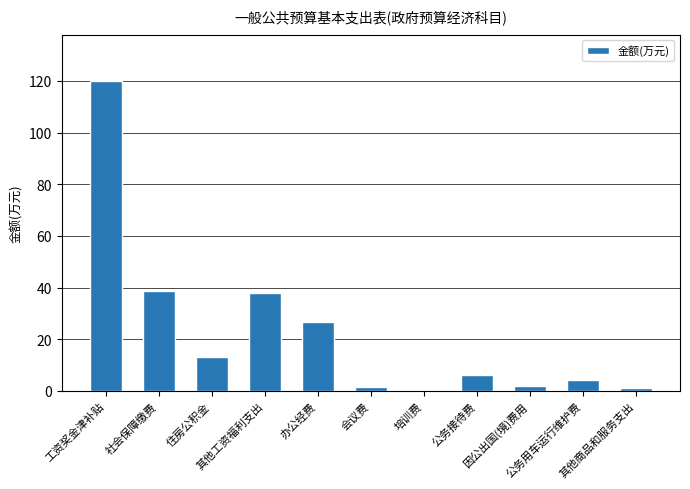

What is the ratio of the value at 办公经费 to the value at 公务用车运行维护费?

6.6